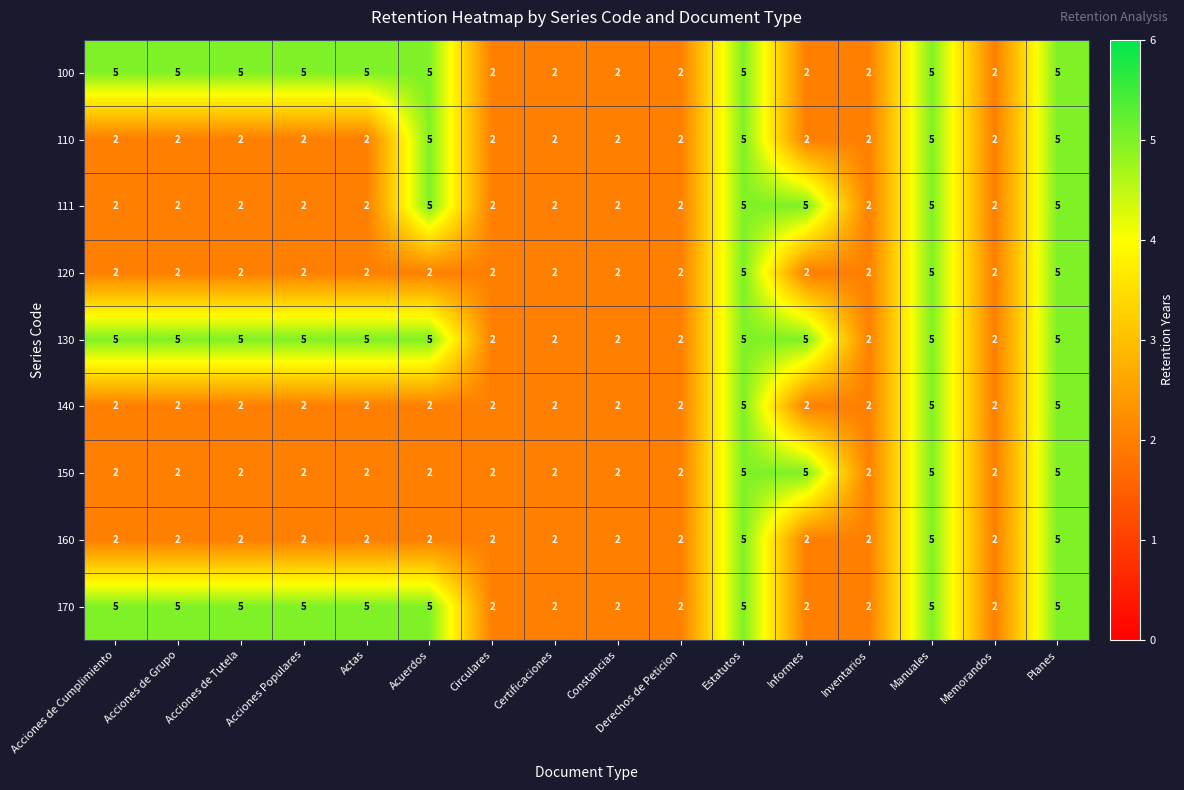

At how many categories does at least one series exceed 3?

10